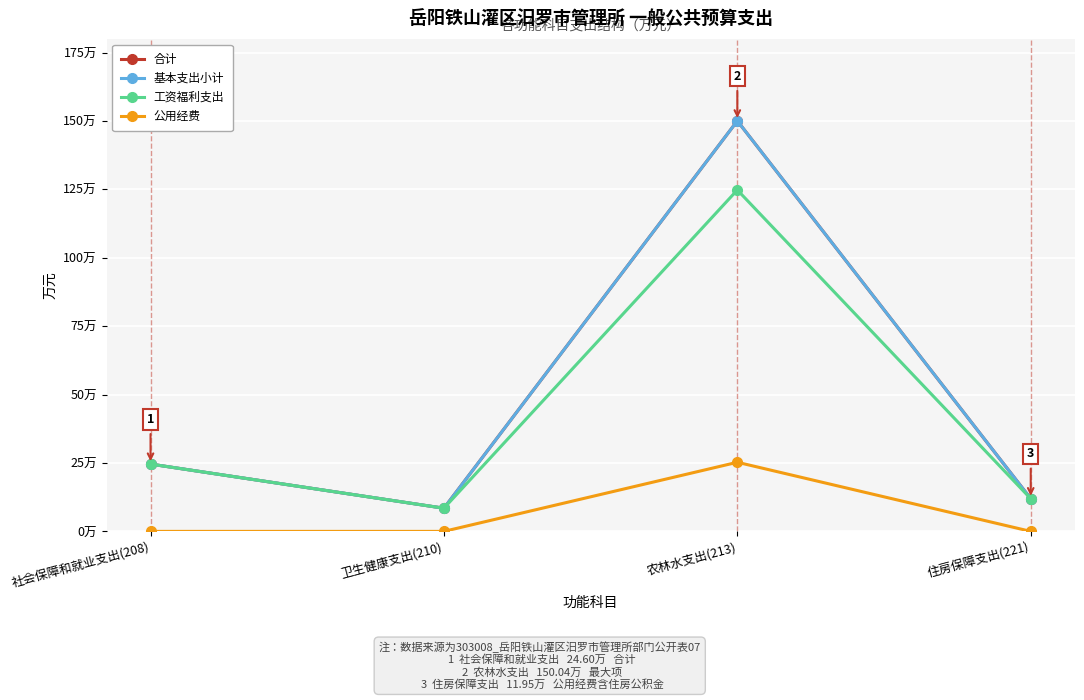

Is this an area chart (filled region under the line)?

No